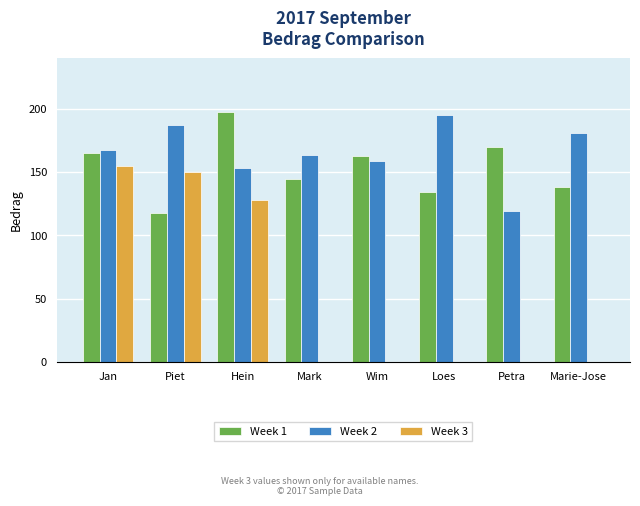

Is it true that Week 1 equals 77 at Piet?

False